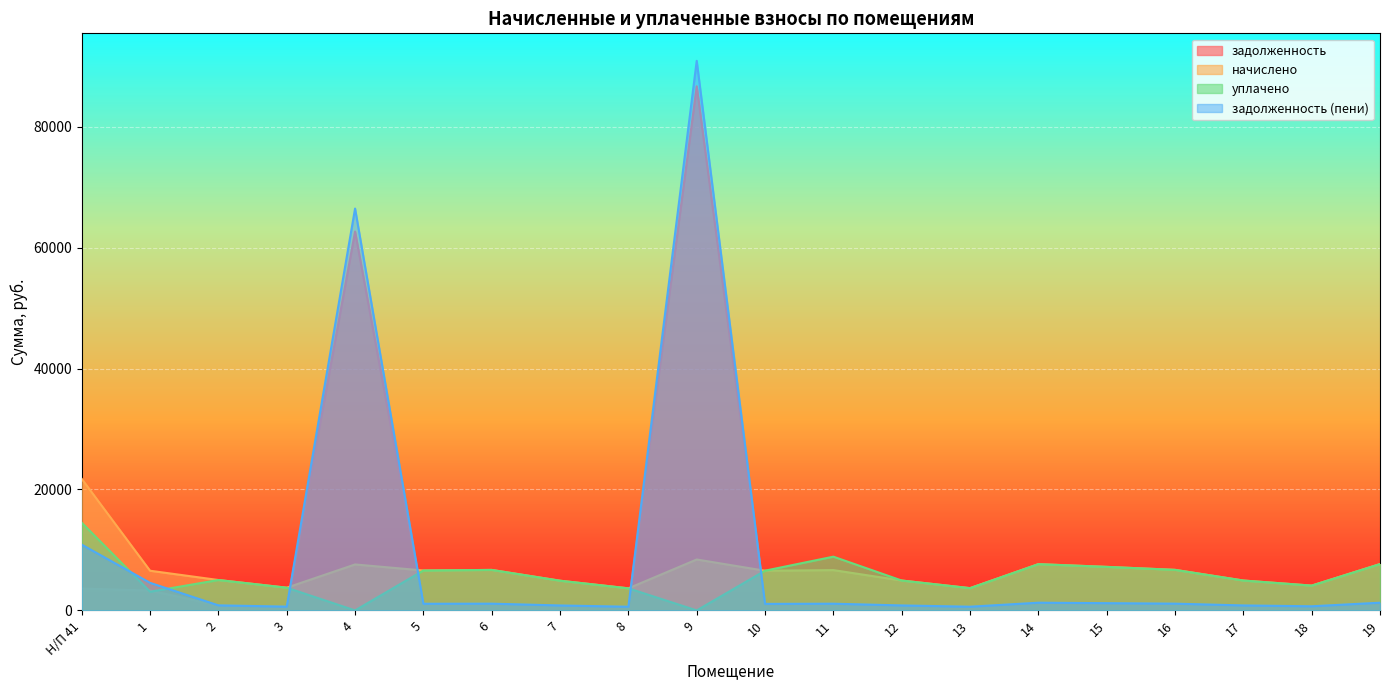

Rank the categories by начислено value from highest to lowest.

Н/П 41, 9, 19, 14, 4, 15, 16, 6, 11, 5, 1, 10, 2, 12, 17, 7, 18, 3, 13, 8